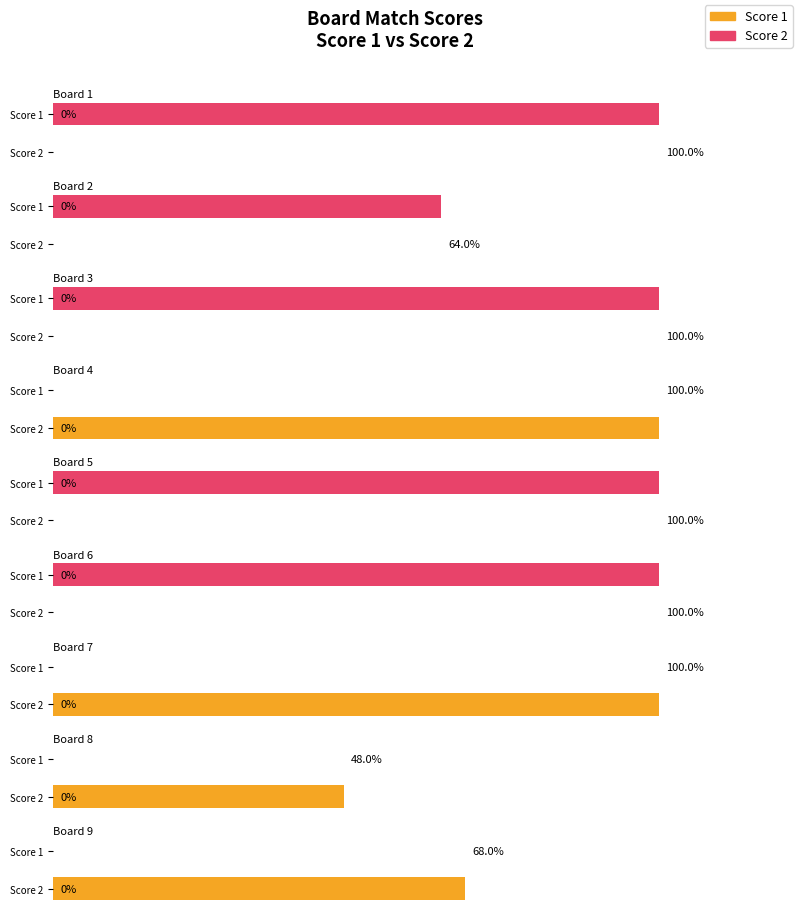

How many bars are there in total?

18